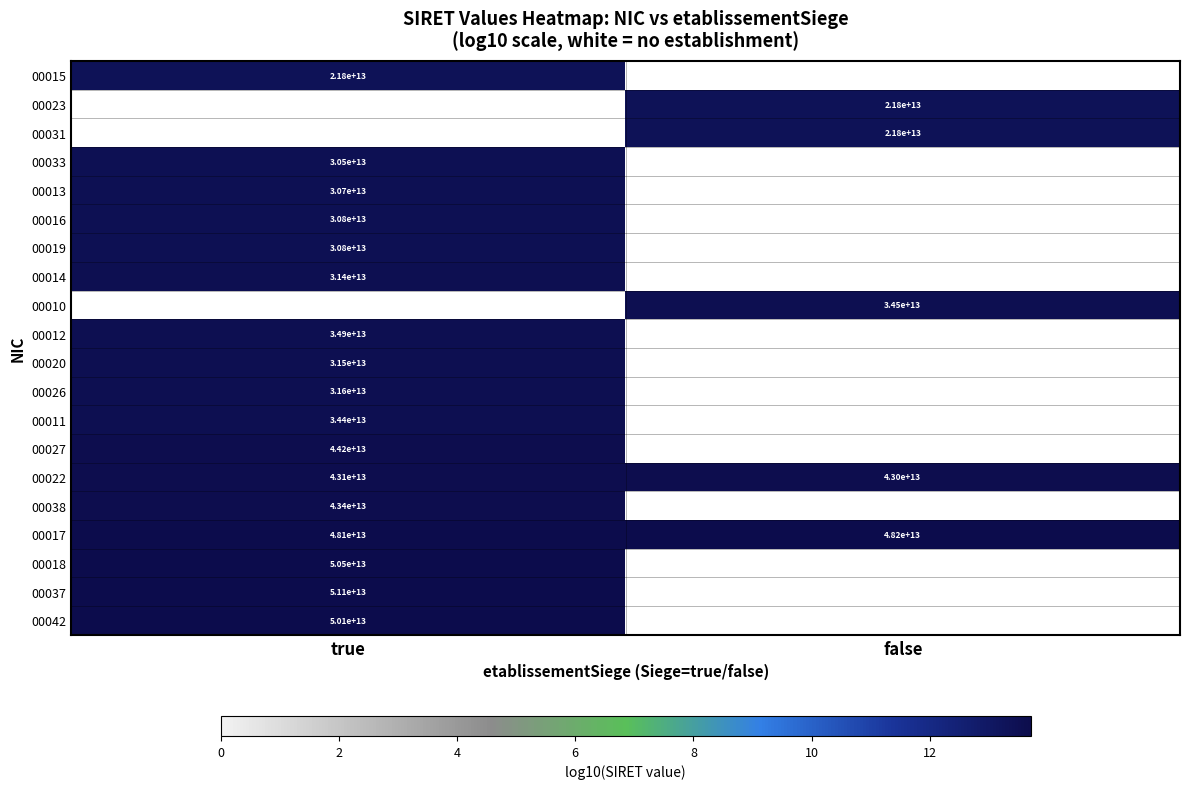

How many categories are shown in the chart?

2